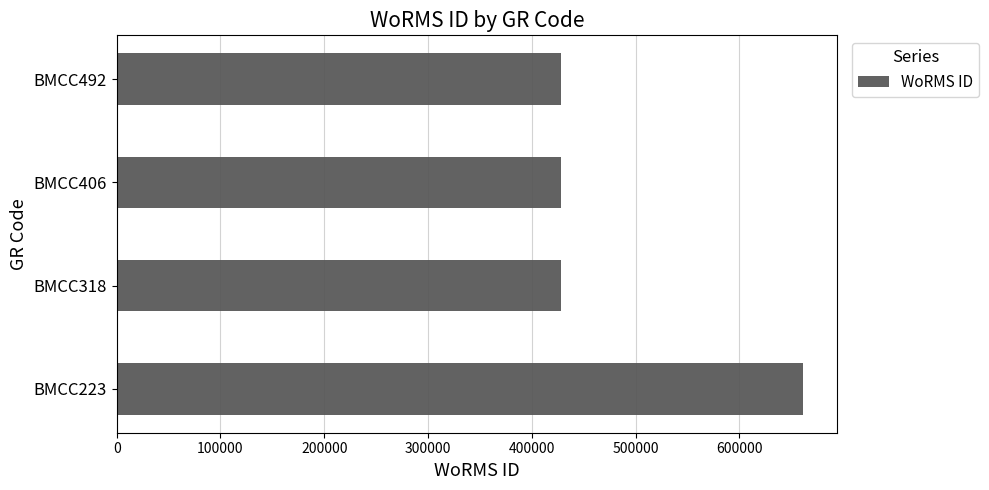

Is it true that the value at BMCC318 is 428522?

True